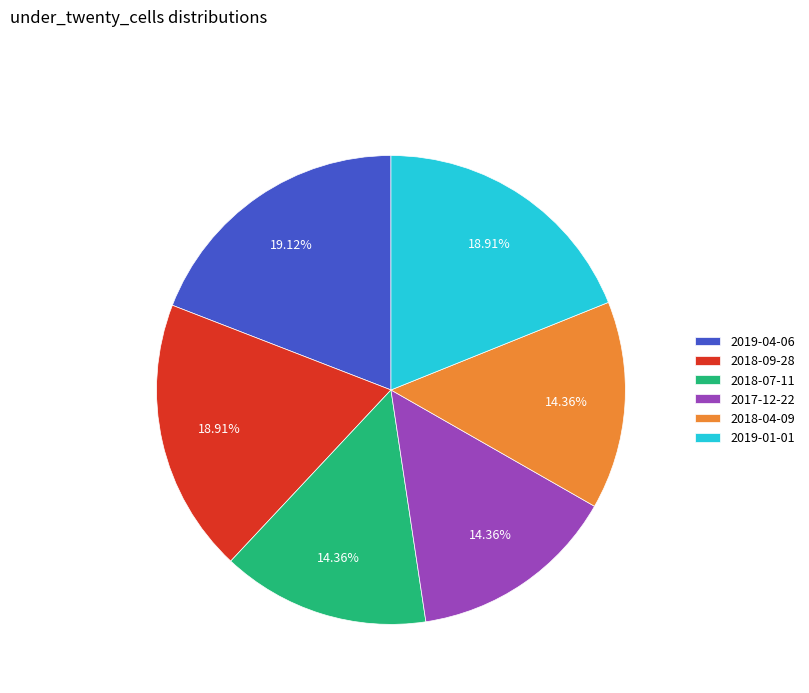

Do 2018-07-11 and 2019-04-06 together represent more than half of the pie?

No